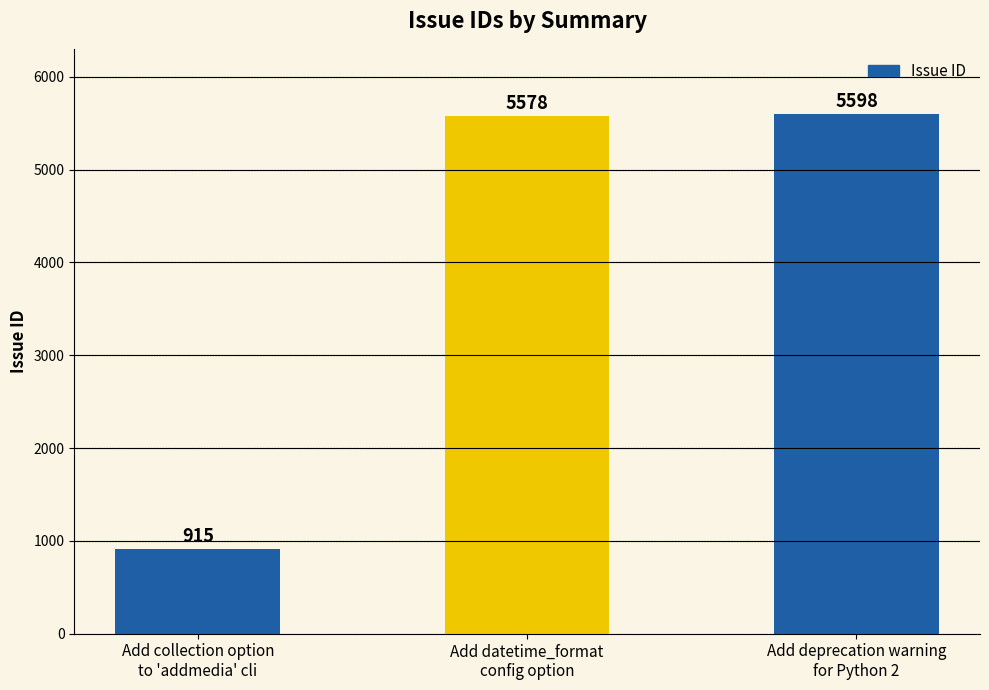

Reading right to left, transcribe all the data shown in this chart.

5598	5578	915